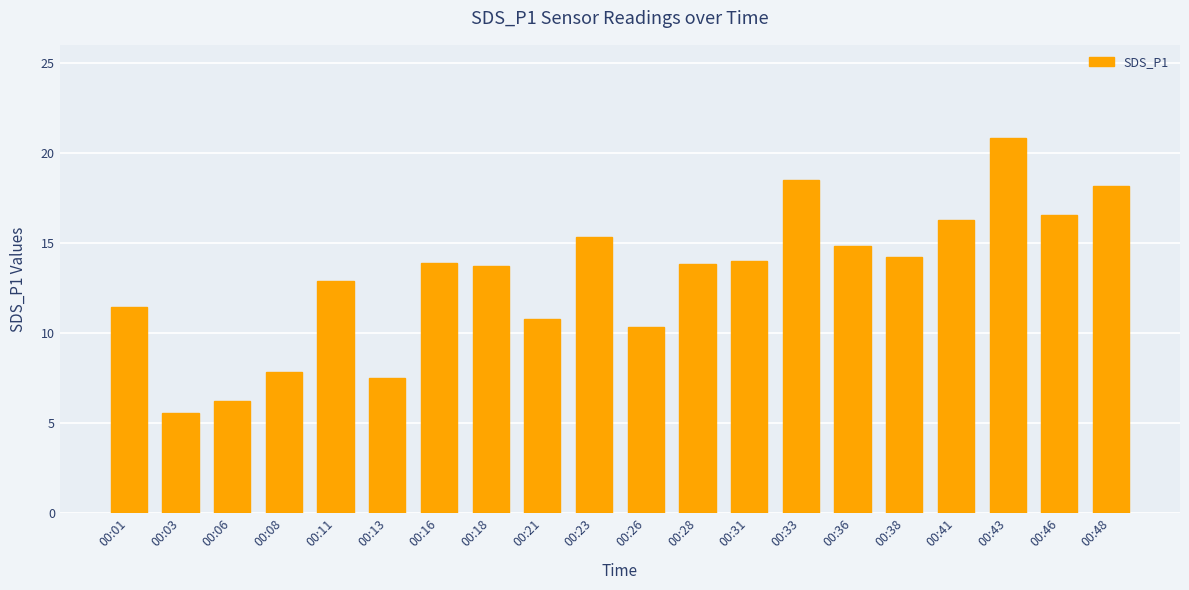

What is the change in value from 00:28 to 00:41?

+2.5